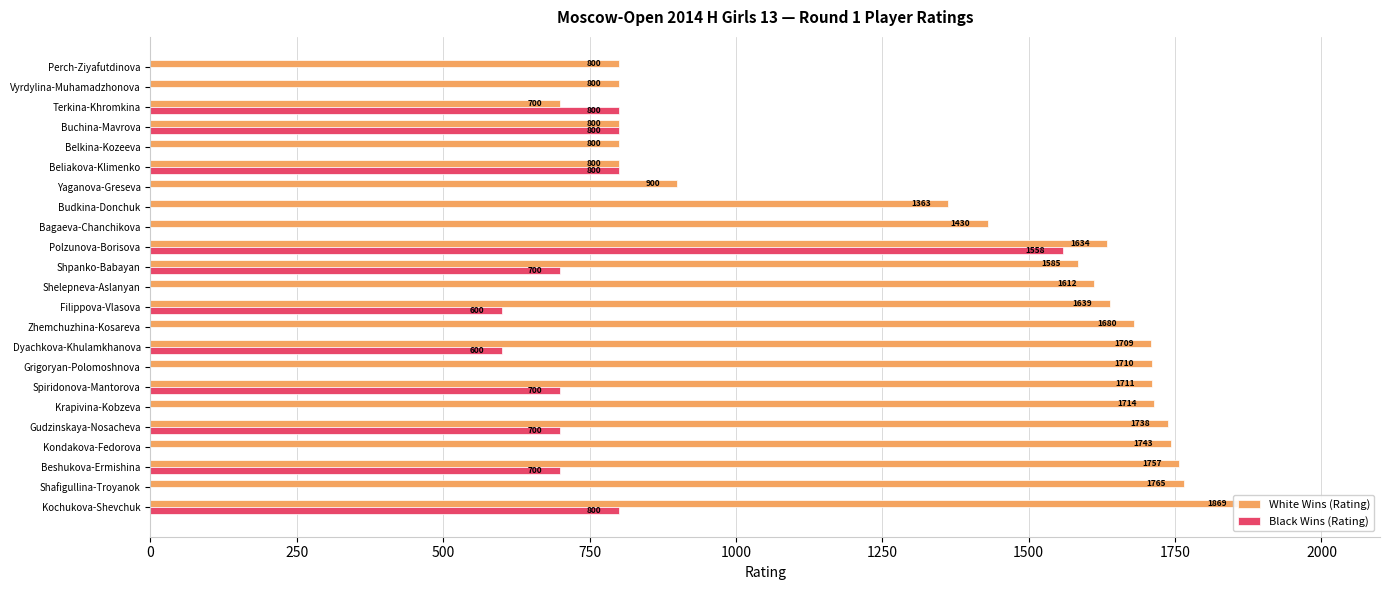

Which series has the largest total across all categories?

White Wins (Rating)